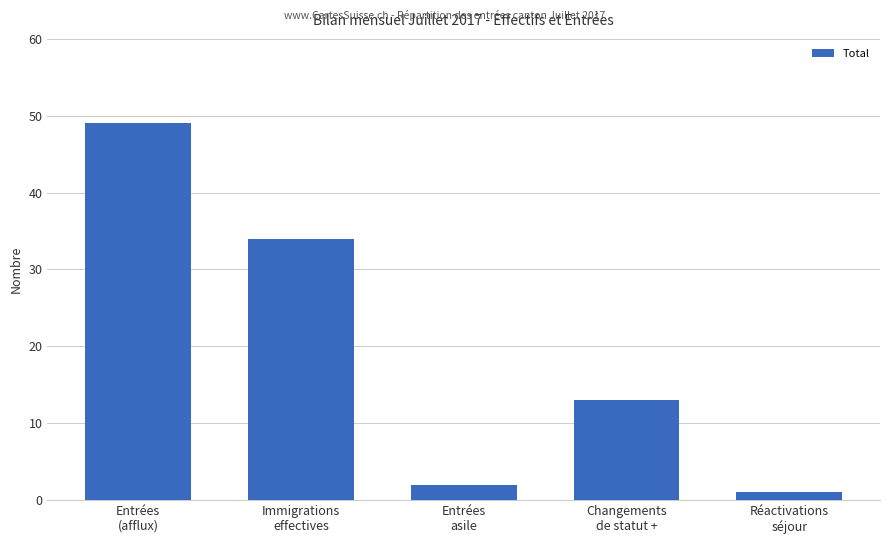

How many bars are there in total?

5